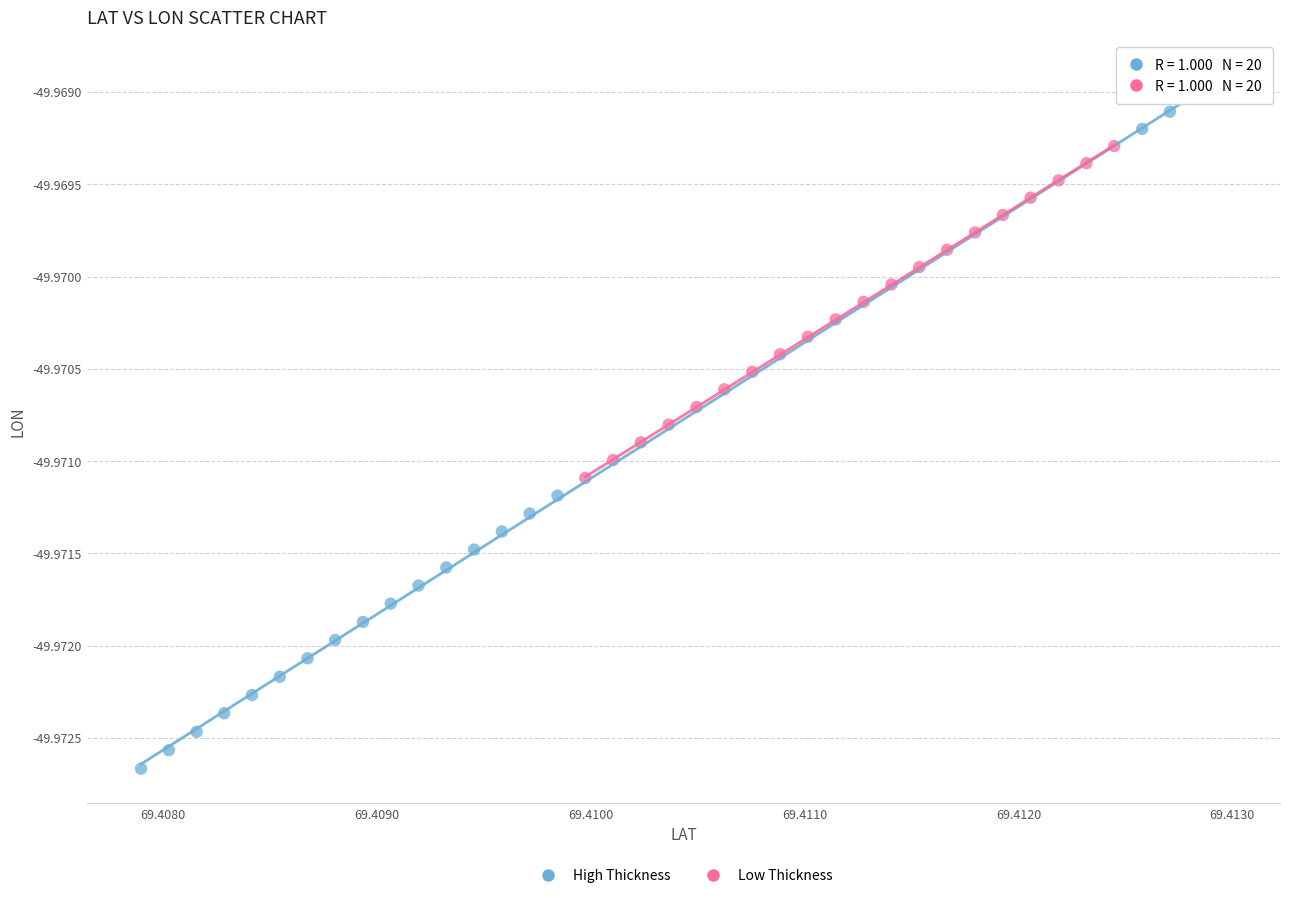

Which series has the widest spread of Y values?

High Thickness